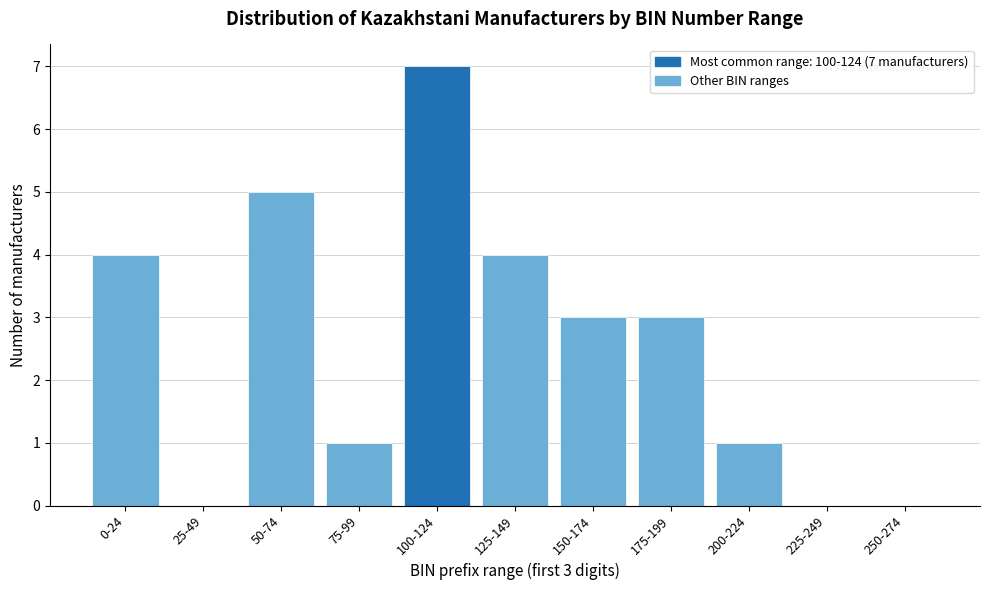

Reading right to left, list all the values displayed in this chart.

250-274=0	225-249=0	200-224=1	175-199=3	150-174=3	125-149=4	100-124=7	75-99=1	50-74=5	25-49=0	0-24=4